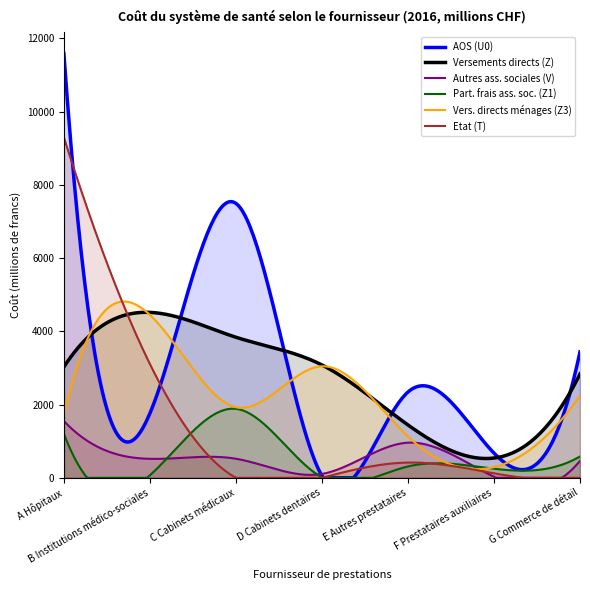

True or false: Autres ass. sociales (V) has a value of 105.6 at D Cabinets dentaires.

True